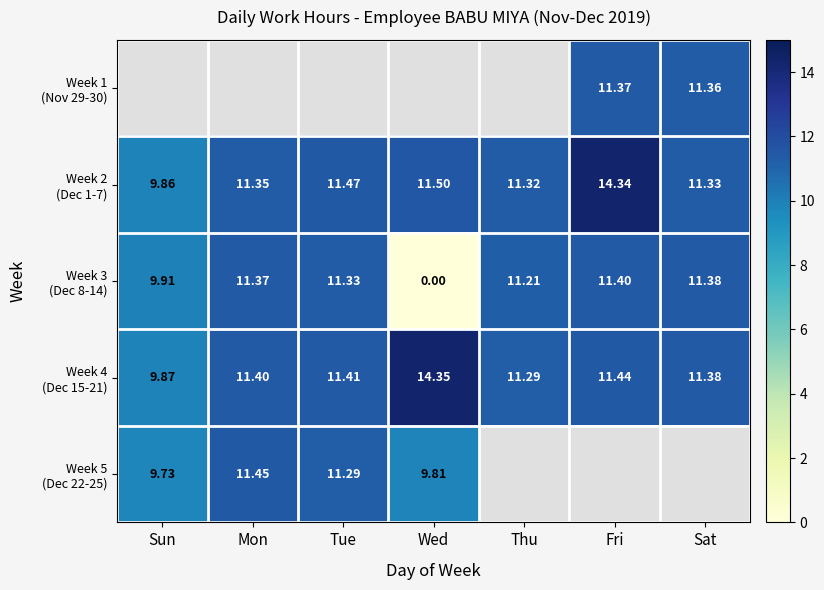

How many positive values does the Week 1 (Nov 29-30) series have?

2